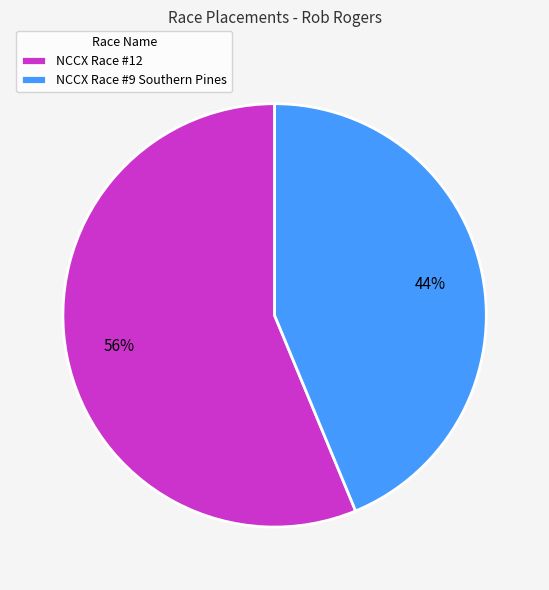

The NCCX Race #12 slice represents 51% of the pie. True or false?

False